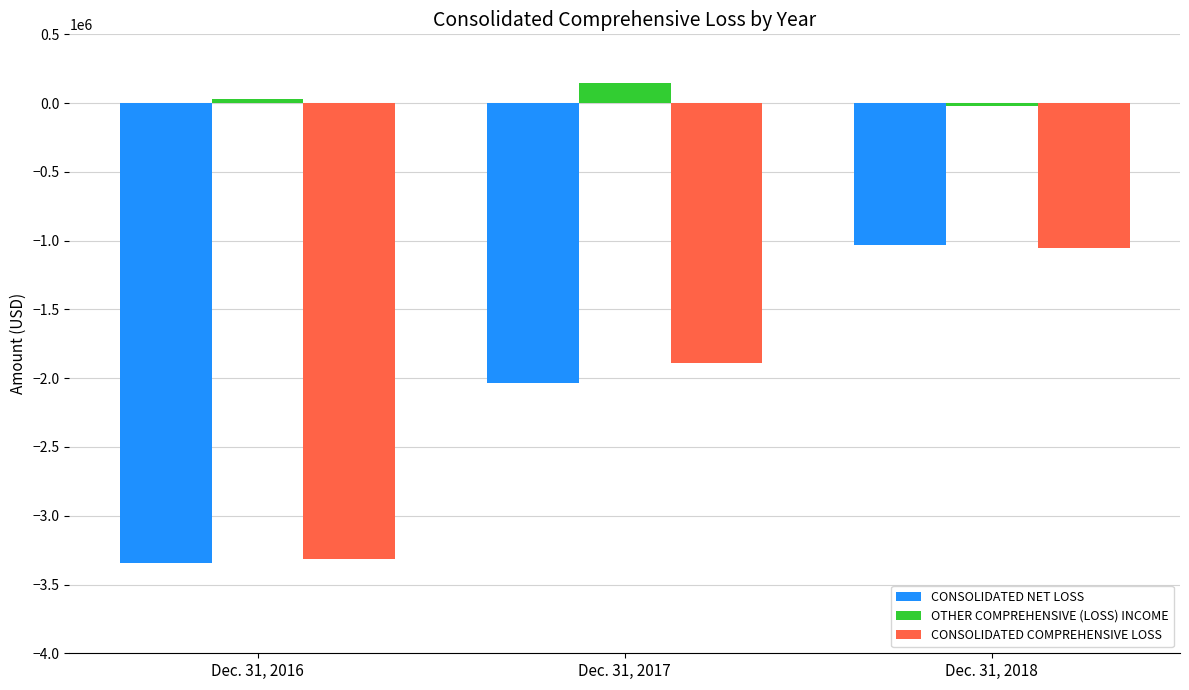

What is the value of the CONSOLIDATED NET LOSS bar at the 2nd from the left?

-2035433